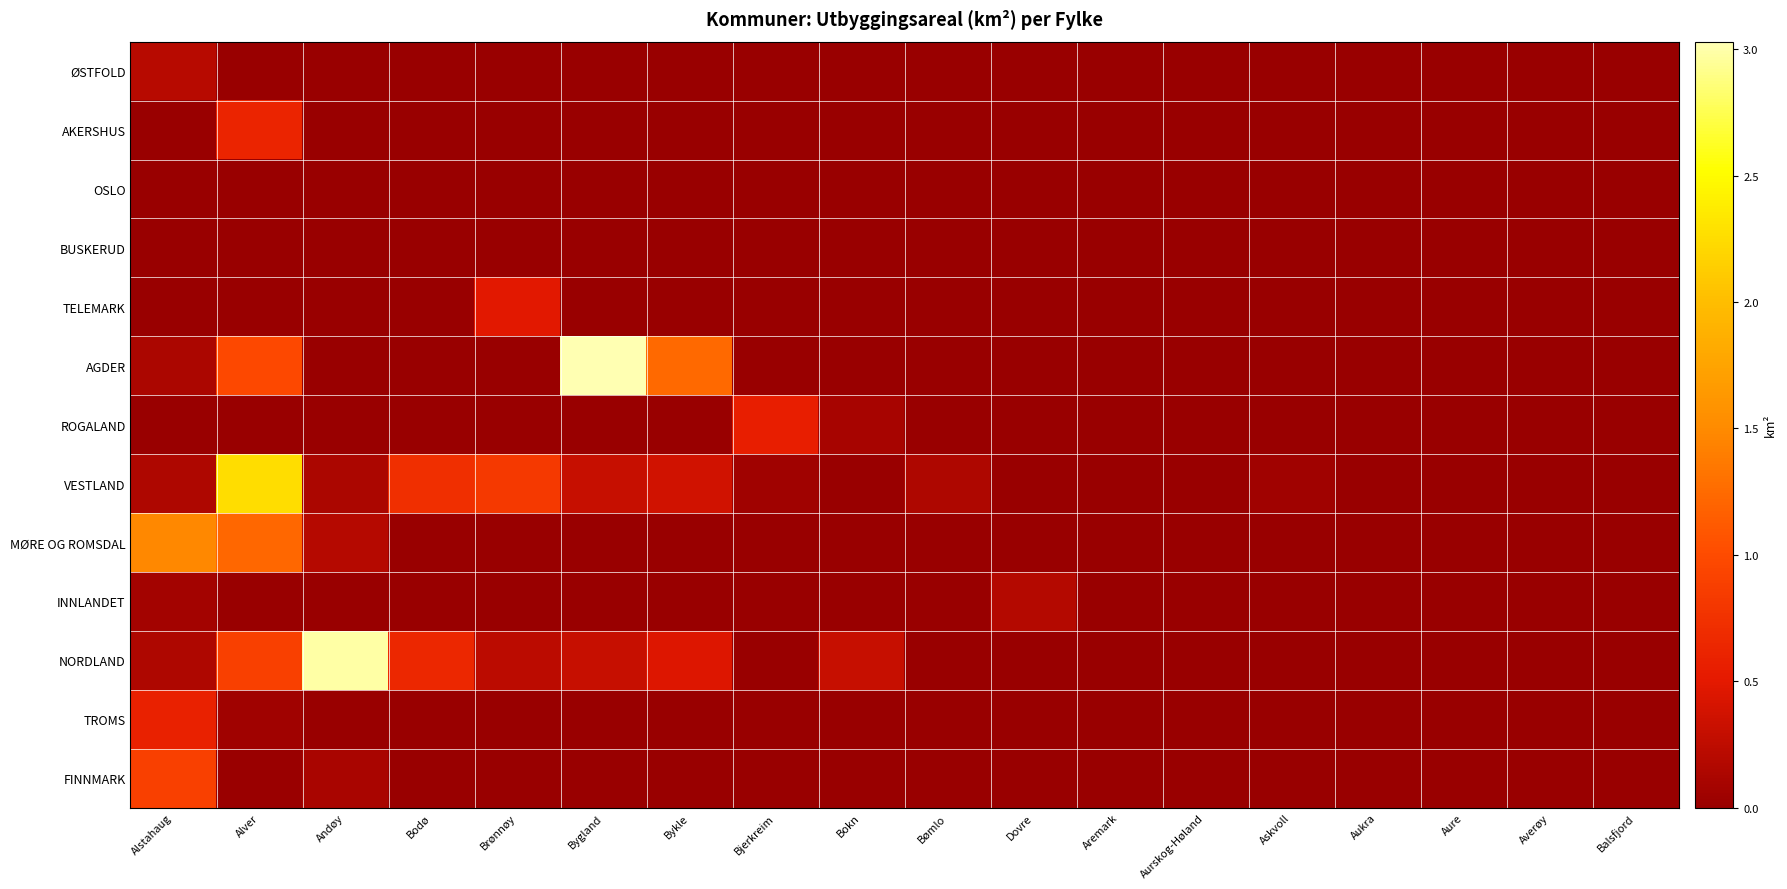

Reading right to left, list all the values displayed in this chart.

ØSTFOLD: Balsfjord=0.0	Averøy=0.0	Aure=0.0	Aukra=0.0	Askvoll=0.0	Aurskog-Høland=0.0	Aremark=0.0	Dovre=0.0	Bømlo=0.0	Bokn=0.0	Bjerkreim=0.0	Bykle=0.0	Bygland=0.0	Brønnøy=0.0	Bodø=0.0	Andøy=0.0	Alver=0.0	Alstahaug=0.2
AKERSHUS: Balsfjord=0.0	Averøy=0.0	Aure=0.0	Aukra=0.0	Askvoll=0.0	Aurskog-Høland=0.0	Aremark=0.0	Dovre=0.0	Bømlo=0.0	Bokn=0.0	Bjerkreim=0.0	Bykle=0.0	Bygland=0.0	Brønnøy=0.0	Bodø=0.0	Andøy=0.0	Alver=0.6	Alstahaug=0.0
OSLO: Balsfjord=0.0	Averøy=0.0	Aure=0.0	Aukra=0.0	Askvoll=0.0	Aurskog-Høland=0.0	Aremark=0.0	Dovre=0.0	Bømlo=0.0	Bokn=0.0	Bjerkreim=0.0	Bykle=0.0	Bygland=0.0	Brønnøy=0.0	Bodø=0.0	Andøy=0.0	Alver=0.0	Alstahaug=0.0
BUSKERUD: Balsfjord=0.0	Averøy=0.0	Aure=0.0	Aukra=0.0	Askvoll=0.0	Aurskog-Høland=0.0	Aremark=0.0	Dovre=0.0	Bømlo=0.0	Bokn=0.0	Bjerkreim=0.0	Bykle=0.0	Bygland=0.0	Brønnøy=0.0	Bodø=0.0	Andøy=0.0	Alver=0.0	Alstahaug=0.0
TELEMARK: Balsfjord=0.0	Averøy=0.0	Aure=0.0	Aukra=0.0	Askvoll=0.0	Aurskog-Høland=0.0	Aremark=0.0	Dovre=0.0	Bømlo=0.0	Bokn=0.0	Bjerkreim=0.0	Bykle=0.0	Bygland=0.0	Brønnøy=0.5	Bodø=0.0	Andøy=0.0	Alver=0.0	Alstahaug=0.0
AGDER: Balsfjord=0.0	Averøy=0.0	Aure=0.0	Aukra=0.0	Askvoll=0.0	Aurskog-Høland=0.0	Aremark=0.0	Dovre=0.0	Bømlo=0.0	Bokn=0.0	Bjerkreim=0.0	Bykle=1.2	Bygland=3.0	Brønnøy=0.0	Bodø=0.0	Andøy=0.0	Alver=1.0	Alstahaug=0.1
ROGALAND: Balsfjord=0.0	Averøy=0.0	Aure=0.0	Aukra=0.0	Askvoll=0.0	Aurskog-Høland=0.0	Aremark=0.0	Dovre=0.0	Bømlo=0.0	Bokn=0.1	Bjerkreim=0.6	Bykle=0.0	Bygland=0.0	Brønnøy=0.0	Bodø=0.0	Andøy=0.0	Alver=0.0	Alstahaug=0.0
VESTLAND: Balsfjord=0.0	Averøy=0.0	Aure=0.0	Aukra=0.0	Askvoll=0.1	Aurskog-Høland=0.0	Aremark=0.0	Dovre=0.0	Bømlo=0.1	Bokn=0.0	Bjerkreim=0.1	Bykle=0.4	Bygland=0.3	Brønnøy=0.8	Bodø=0.7	Andøy=0.1	Alver=2.3	Alstahaug=0.1
MØRE OG ROMSDAL: Balsfjord=0.0	Averøy=0.0	Aure=0.0	Aukra=0.0	Askvoll=0.0	Aurskog-Høland=0.0	Aremark=0.0	Dovre=0.0	Bømlo=0.0	Bokn=0.0	Bjerkreim=0.0	Bykle=0.0	Bygland=0.0	Brønnøy=0.0	Bodø=0.0	Andøy=0.2	Alver=1.2	Alstahaug=1.5
INNLANDET: Balsfjord=0.0	Averøy=0.0	Aure=0.0	Aukra=0.0	Askvoll=0.0	Aurskog-Høland=0.0	Aremark=0.0	Dovre=0.2	Bømlo=0.0	Bokn=0.0	Bjerkreim=0.0	Bykle=0.0	Bygland=0.0	Brønnøy=0.0	Bodø=0.0	Andøy=0.0	Alver=0.0	Alstahaug=0.1
NORDLAND: Balsfjord=0.0	Averøy=0.0	Aure=0.0	Aukra=0.0	Askvoll=0.0	Aurskog-Høland=0.0	Aremark=0.0	Dovre=0.0	Bømlo=0.0	Bokn=0.3	Bjerkreim=0.0	Bykle=0.5	Bygland=0.3	Brønnøy=0.2	Bodø=0.6	Andøy=3.0	Alver=0.9	Alstahaug=0.1
TROMS: Balsfjord=0.0	Averøy=0.0	Aure=0.0	Aukra=0.0	Askvoll=0.0	Aurskog-Høland=0.0	Aremark=0.0	Dovre=0.0	Bømlo=0.0	Bokn=0.0	Bjerkreim=0.0	Bykle=0.0	Bygland=0.0	Brønnøy=0.0	Bodø=0.0	Andøy=0.0	Alver=0.1	Alstahaug=0.6
FINNMARK: Balsfjord=0.0	Averøy=0.0	Aure=0.0	Aukra=0.0	Askvoll=0.0	Aurskog-Høland=0.0	Aremark=0.0	Dovre=0.0	Bømlo=0.0	Bokn=0.0	Bjerkreim=0.0	Bykle=0.0	Bygland=0.0	Brønnøy=0.0	Bodø=0.0	Andøy=0.1	Alver=0.0	Alstahaug=0.9